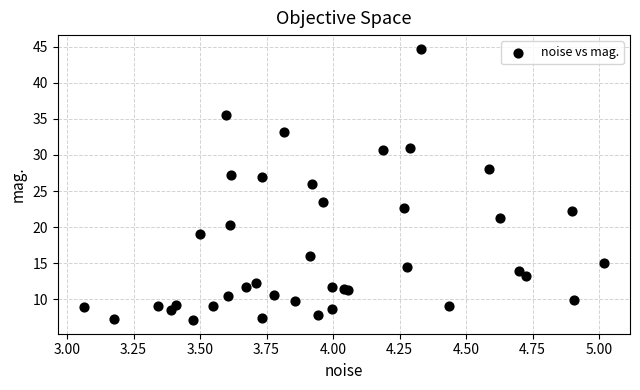

What Y value in the scatter plot is closest to 25?

26.0